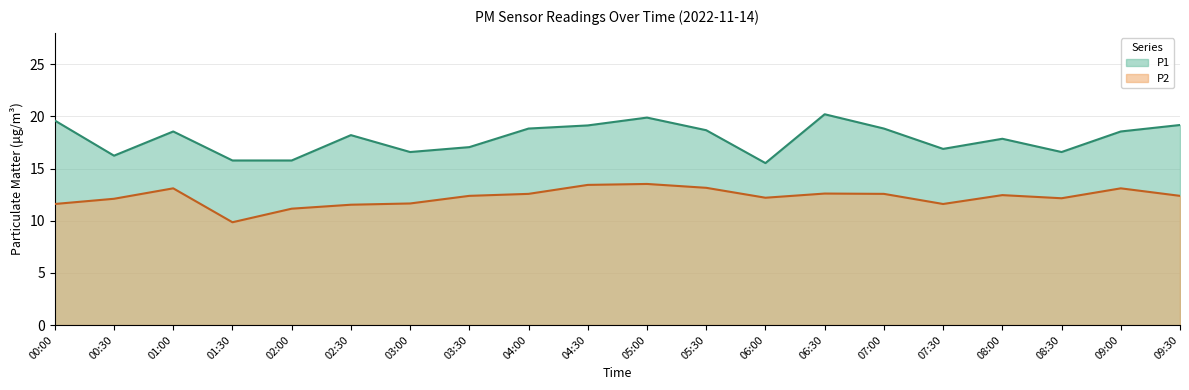

At which category is the sum across all series the highest?

05:00